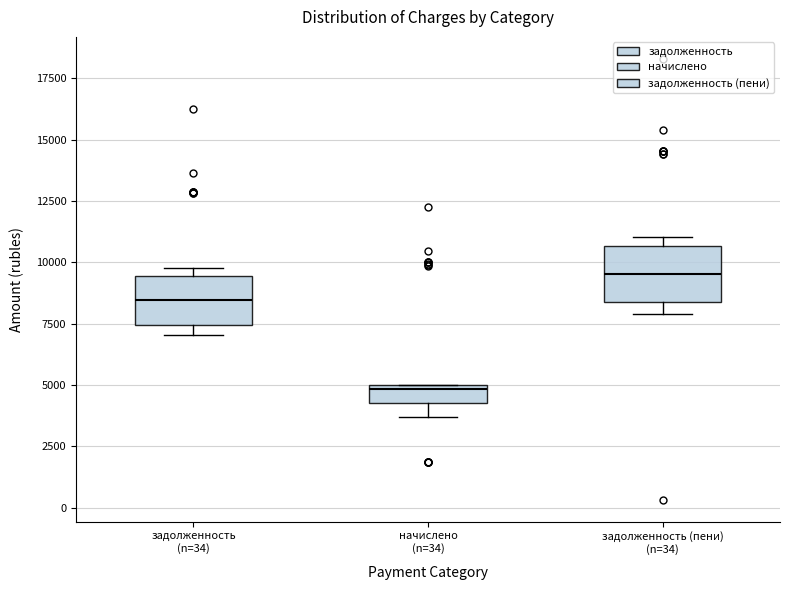

Which box's median line is the lowest?

начислено (n=34)